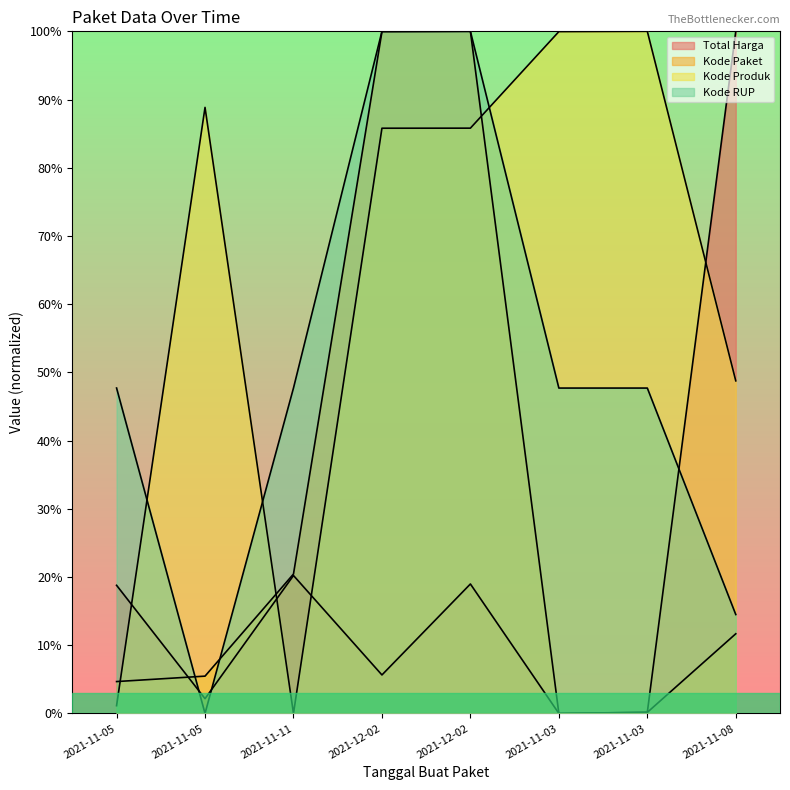

What is the maximum value for Total Harga?

100.0